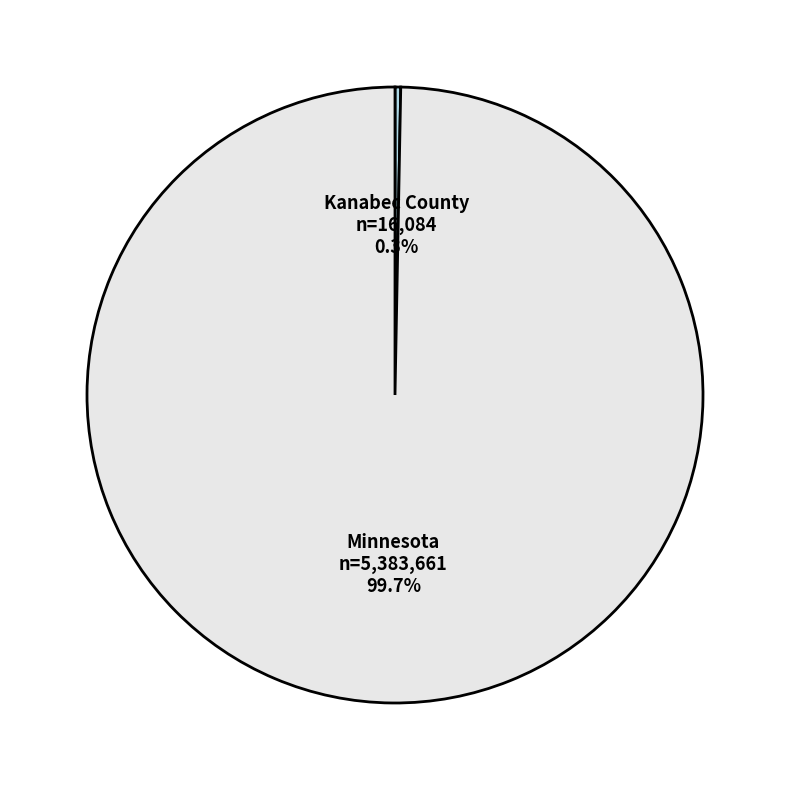

How many segments does this pie chart have?

2